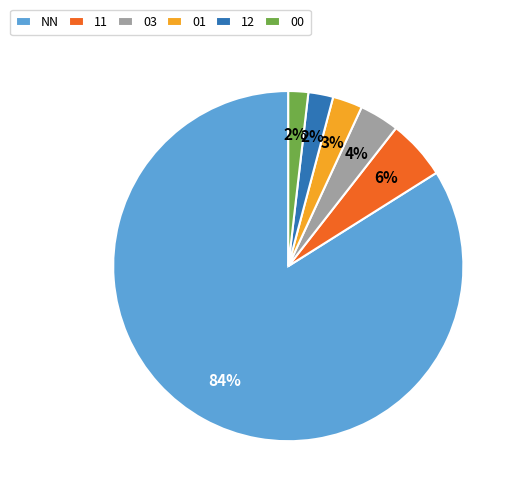

Is it true that 01 is 3% of the pie?

True